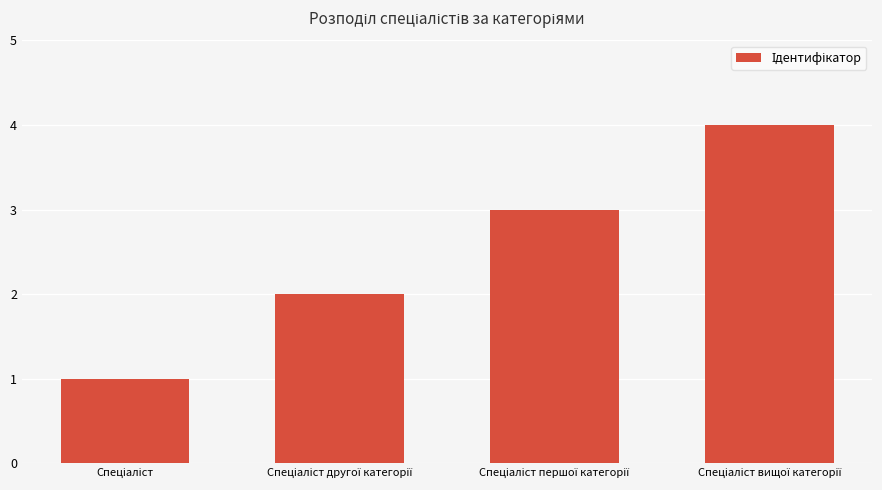

Reading left to right, what are all the values shown in this chart?

1	2	3	4